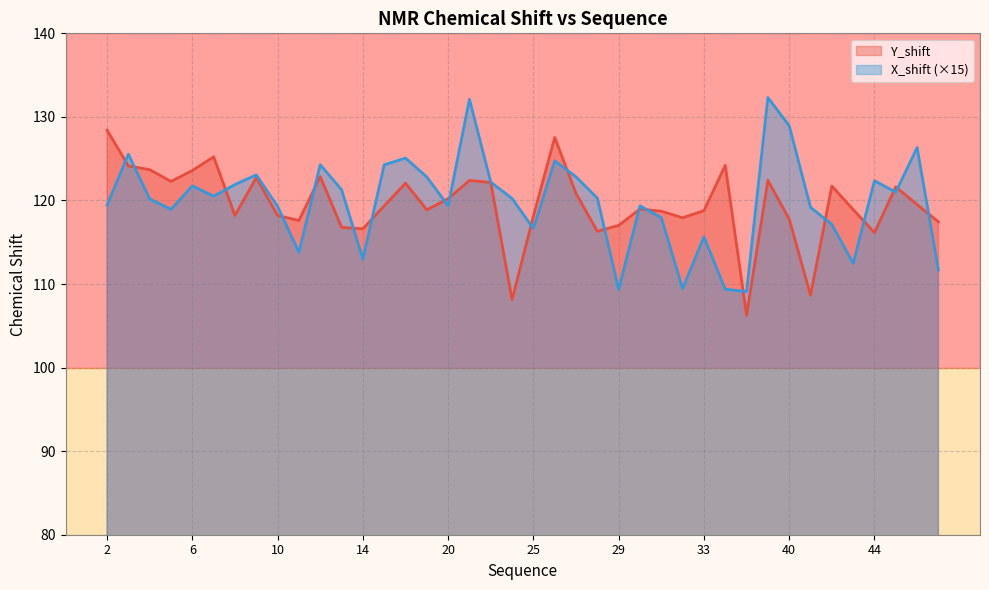

Where is Y_shift nearest to the value 117?

29